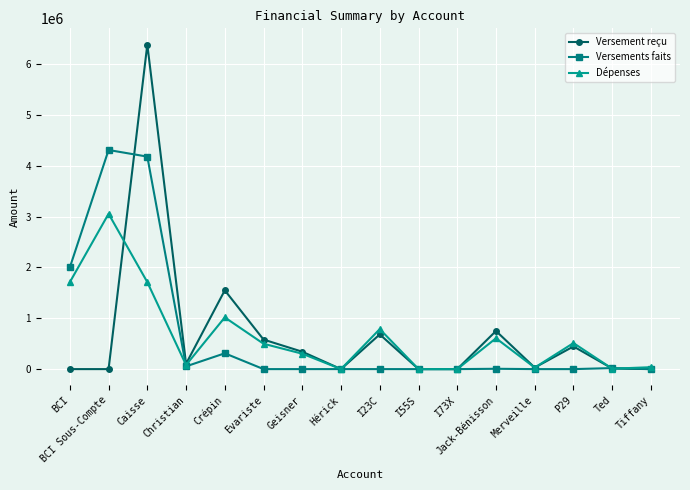

Is the value of Versement reçu at Evariste greater than the value of Versements faits at BCI?

No